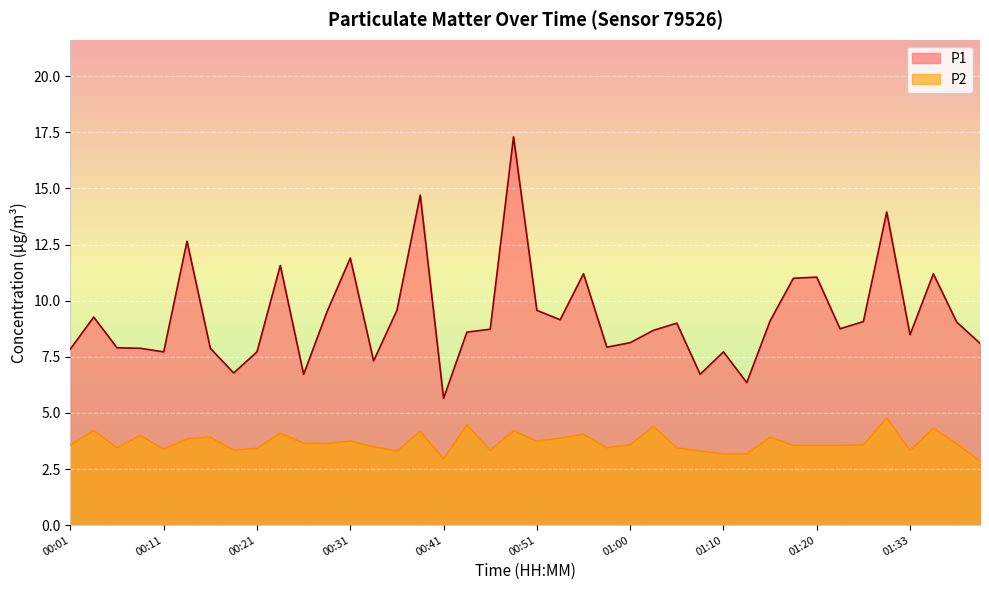

Which series has the largest total across all categories?

P1